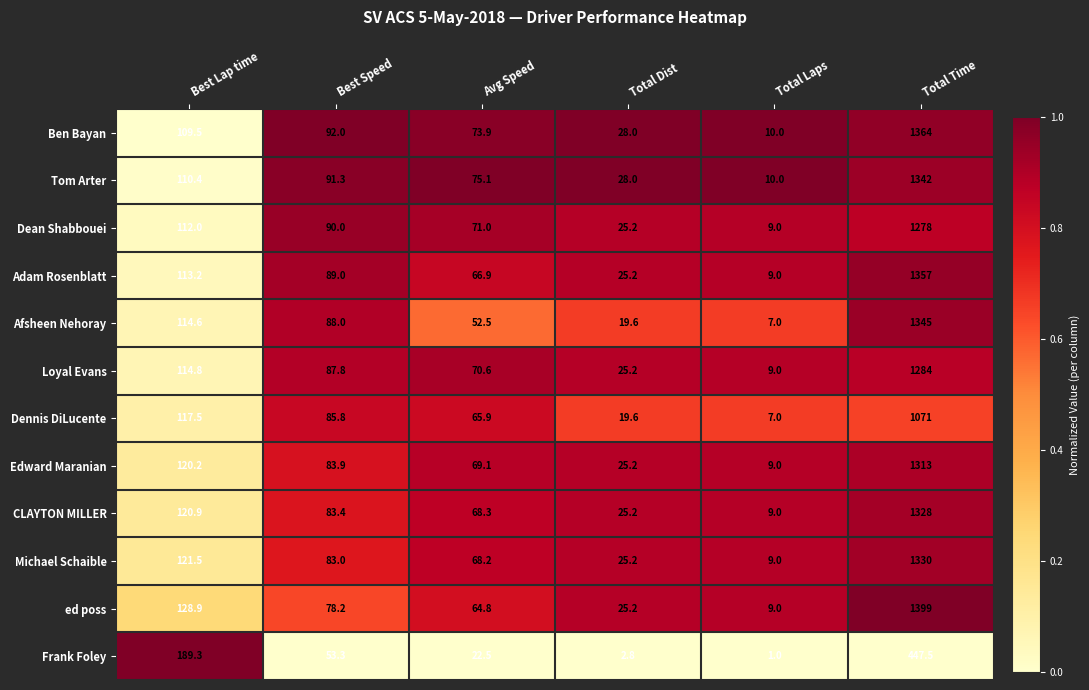

List the series in order of their peak value, highest first.

ed poss, Ben Bayan, Adam Rosenblatt, Afsheen Nehoray, Tom Arter, Michael Schaible, CLAYTON MILLER, Edward Maranian, Loyal Evans, Dean Shabbouei, Dennis DiLucente, Frank Foley